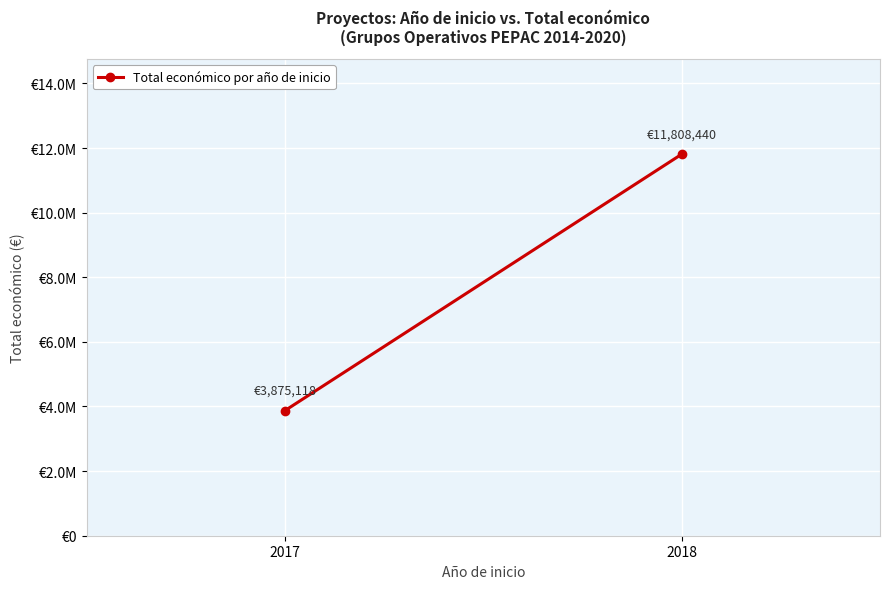

How many lines are shown in the chart?

1